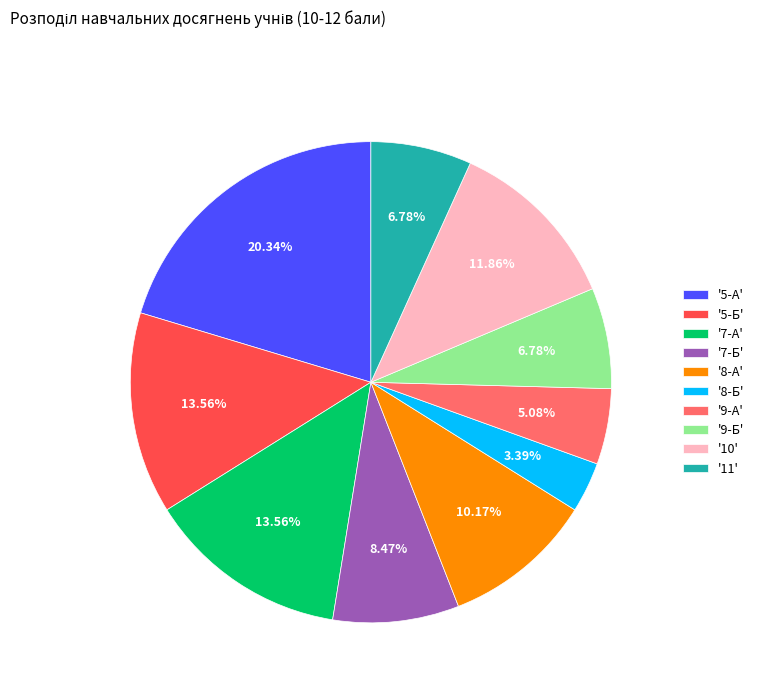

How many segments does this pie chart have?

10